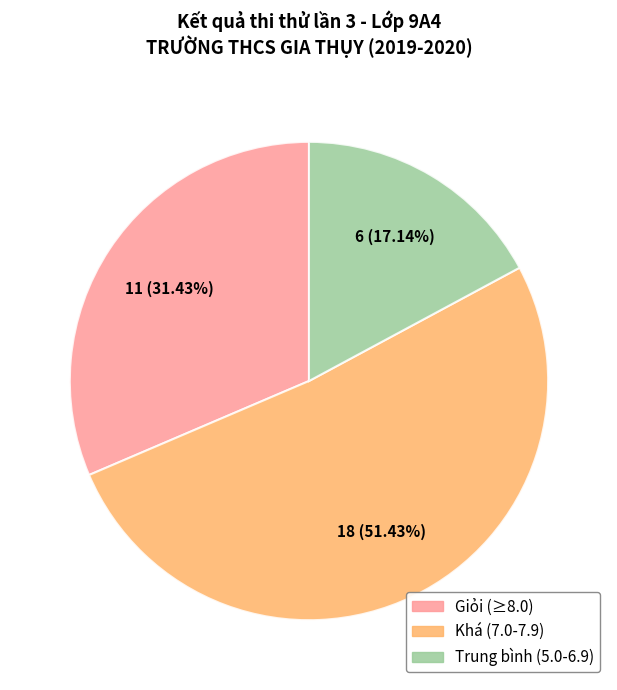

How many slices are in this pie chart?

3